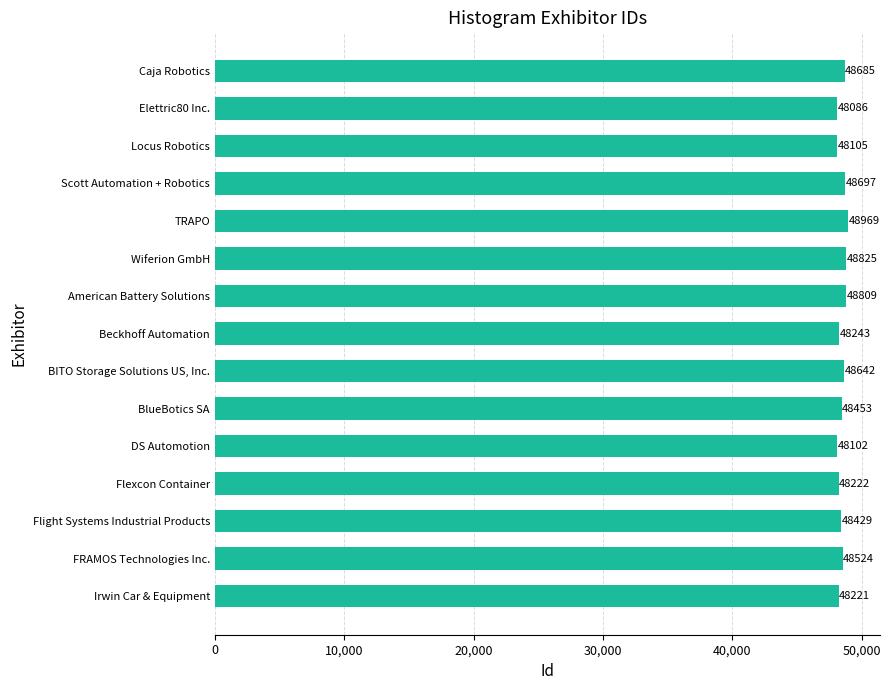

Approximately how many times larger is the value at Wiferion GmbH compared to Flight Systems Industrial Products?

1.0